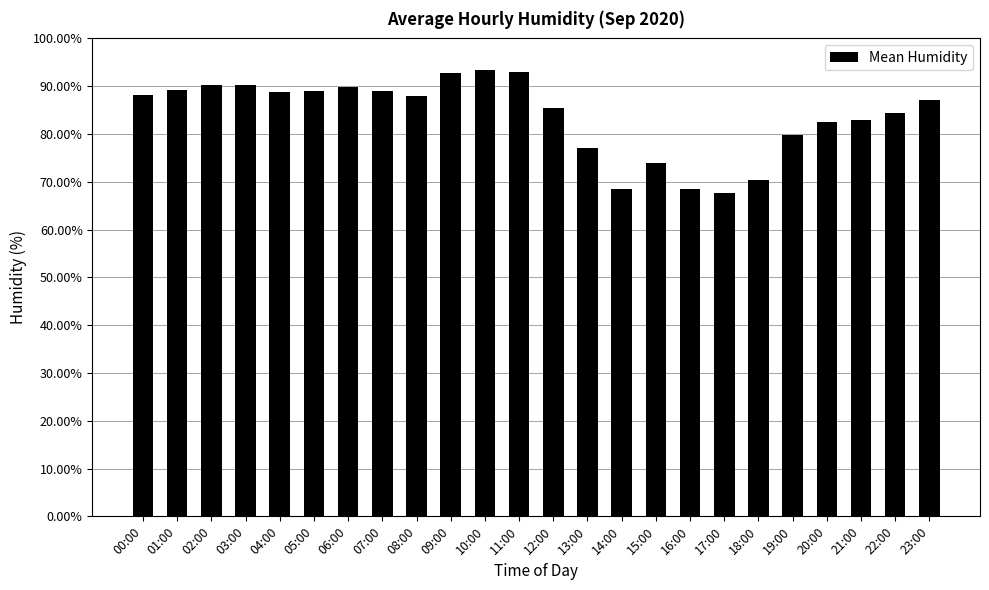

What is the greatest value displayed?

93.4